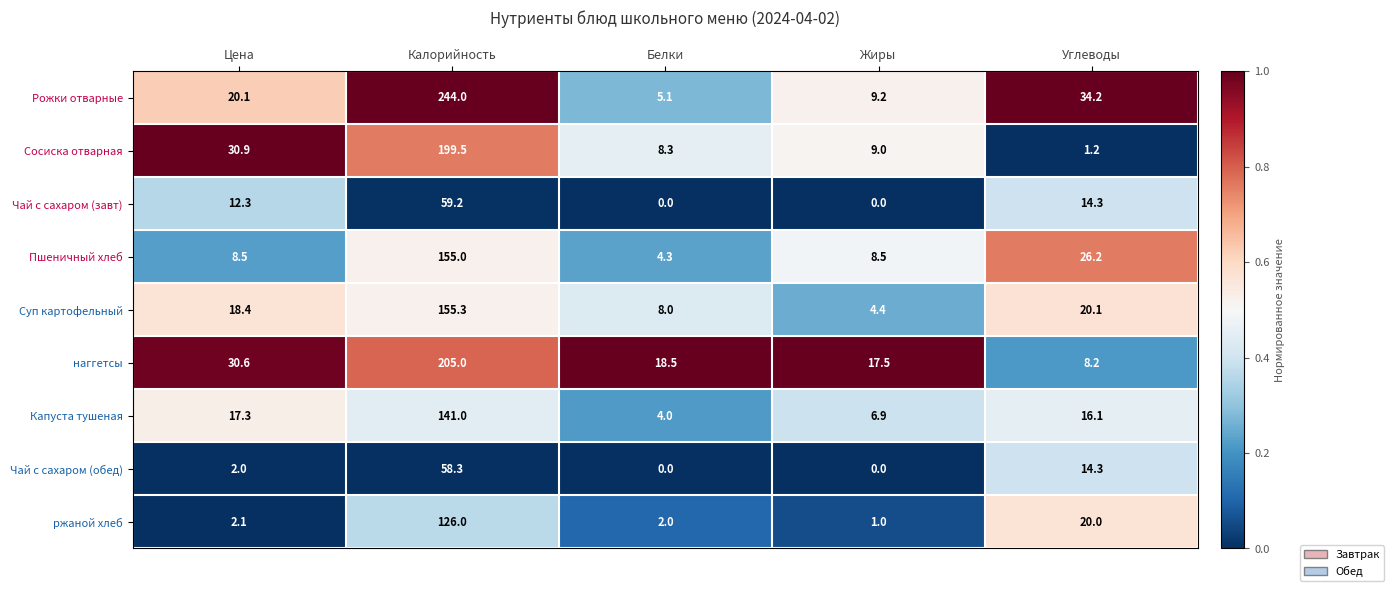

What is the maximum value for Чай с сахаром (завт)?

59.2